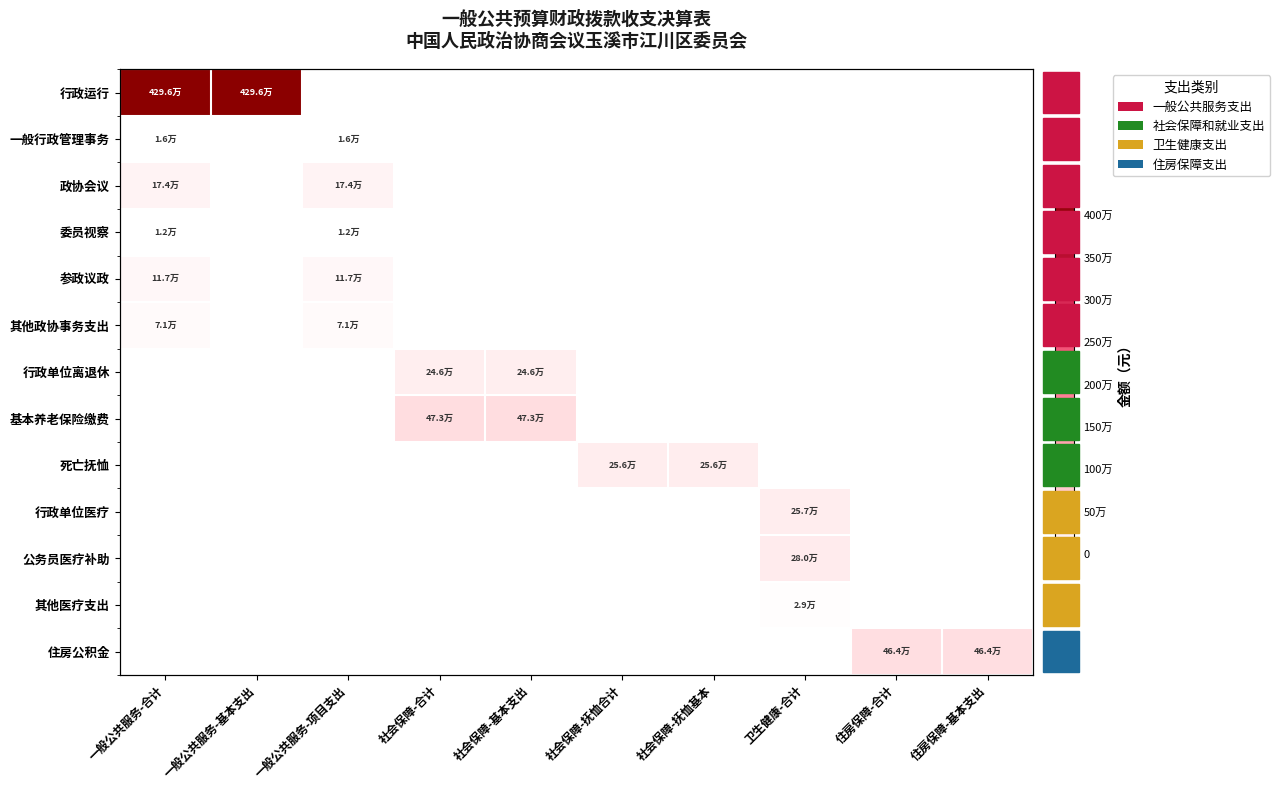

At which category is the sum across all series the highest?

一般公共服务-合计